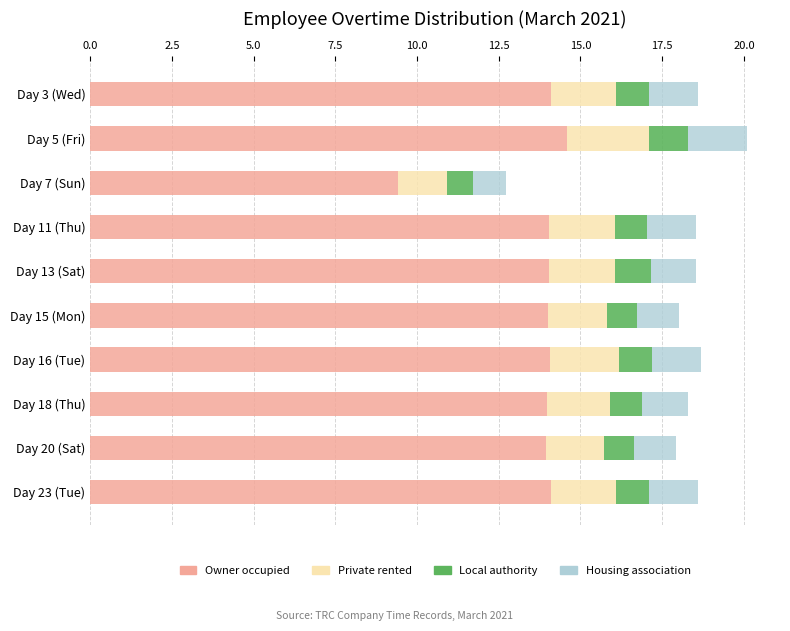

The value of Owner occupied at Day 3 (Wed) is 8.1. True or false?

False